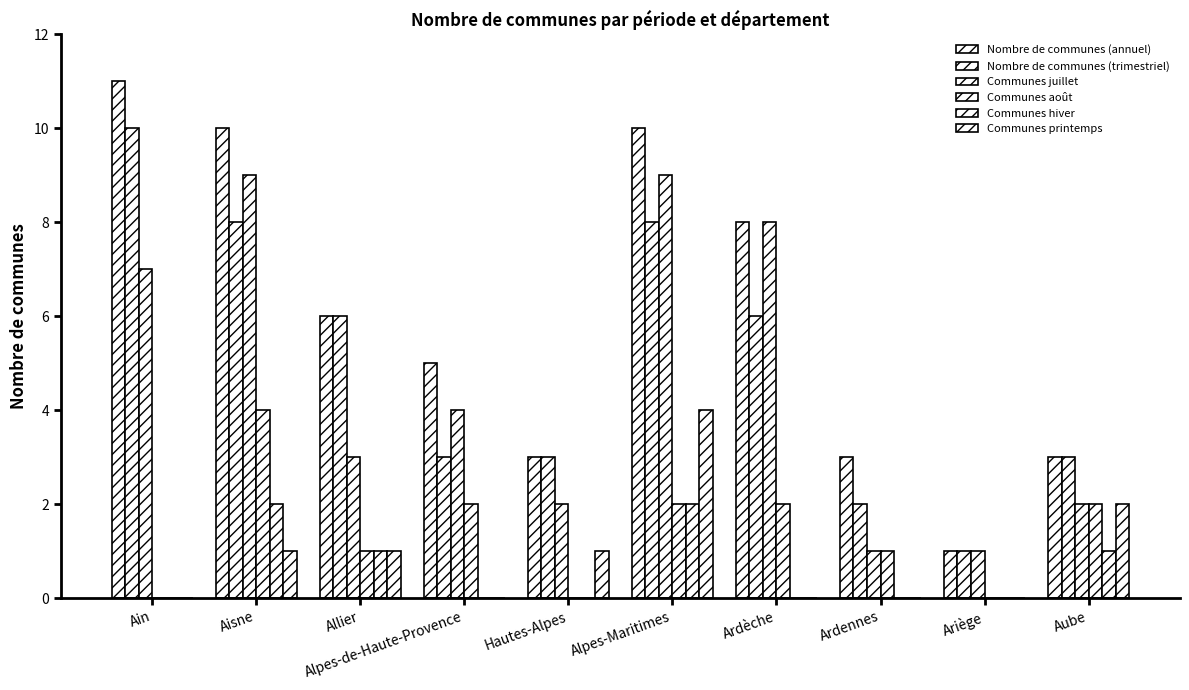

The value of Communes hiver at Hautes-Alpes is 1. True or false?

False